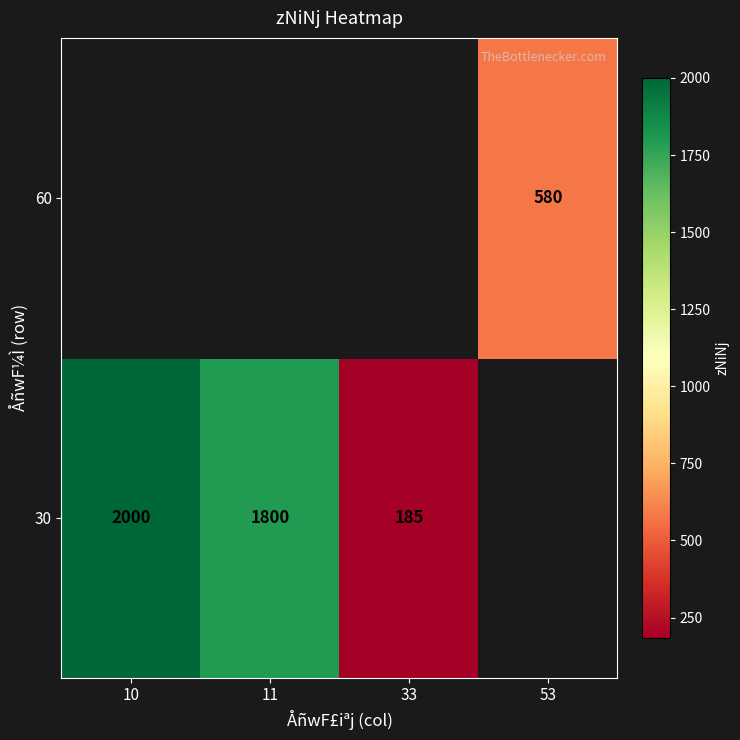

Is the value of 30 at 10 greater than the value of 60 at 53?

Yes